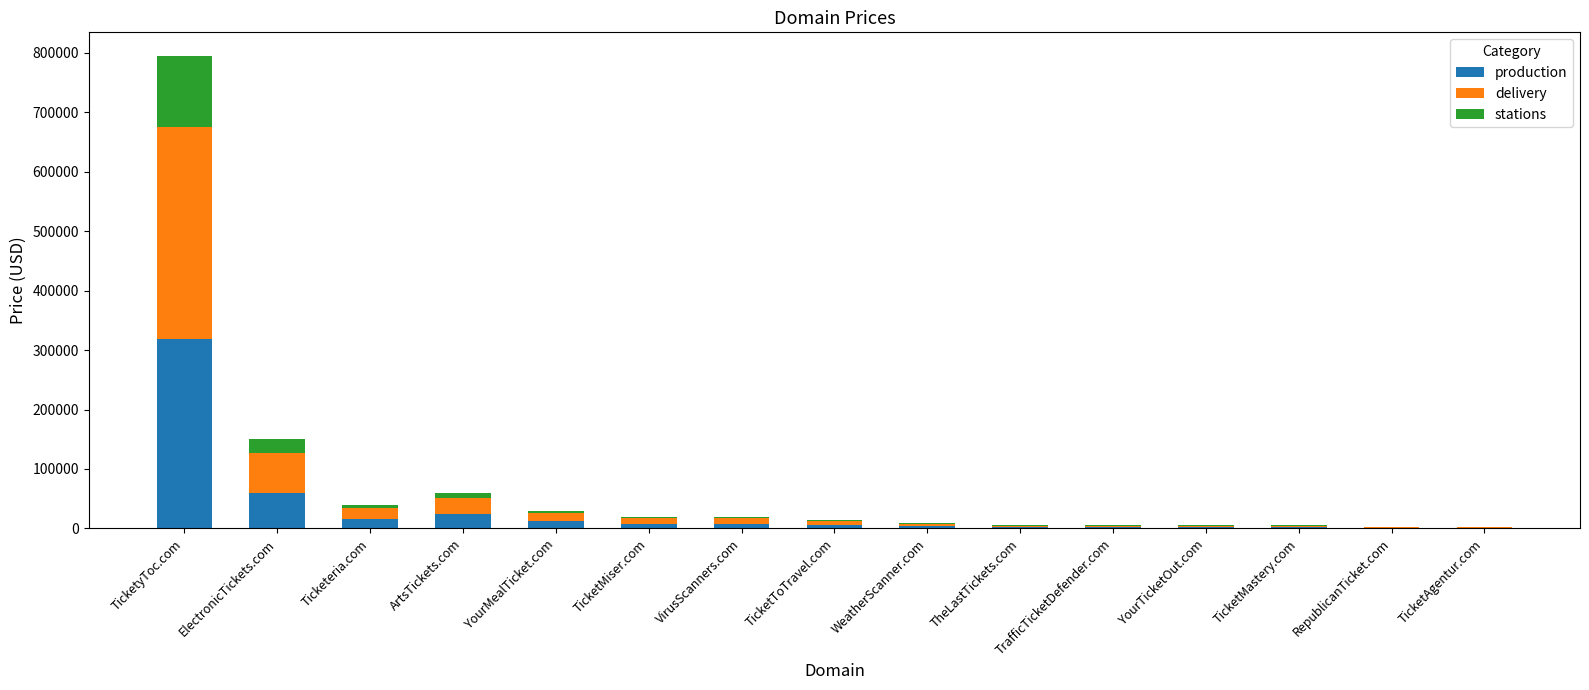

Where is production nearest to the value 159555?

ElectronicTickets.com